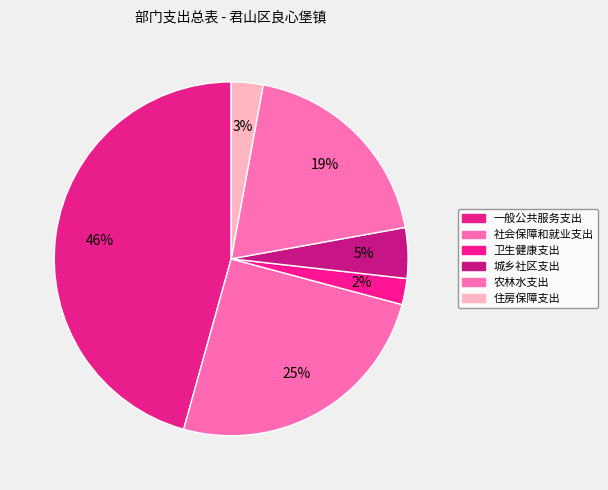

How many slices are in this pie chart?

6